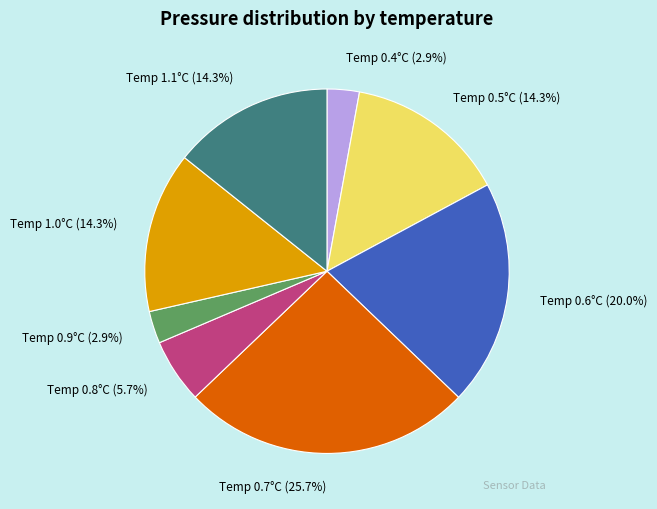

Which has a higher value, Temp 0.8°C or Temp 0.4°C?

Temp 0.8°C